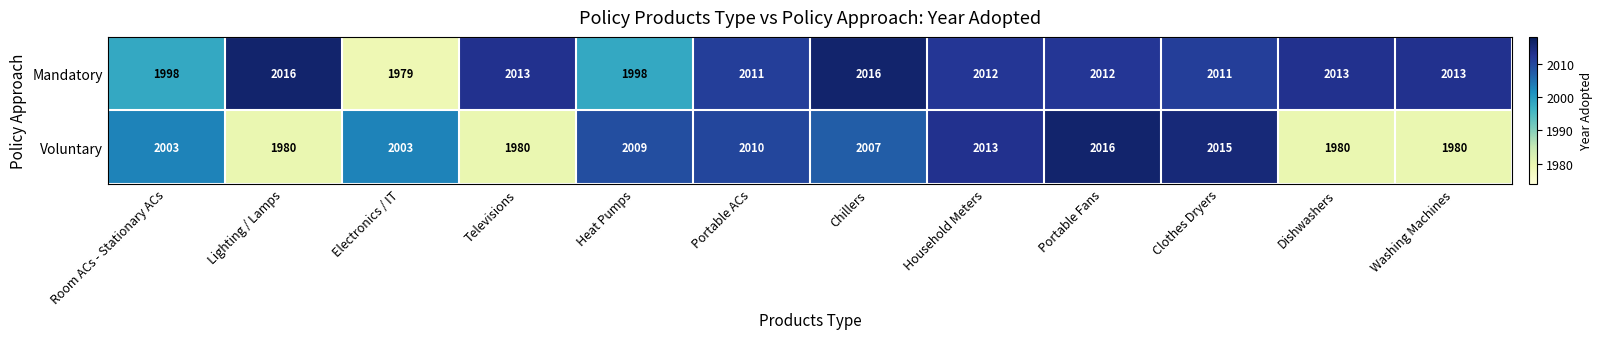

Which series has the widest spread of values?

Mandatory